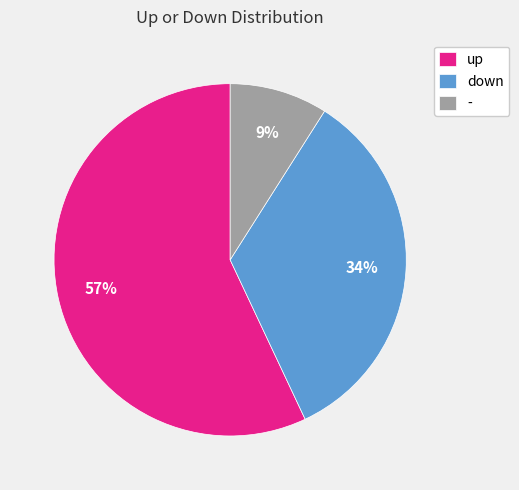

Count the number of slices in the pie.

3